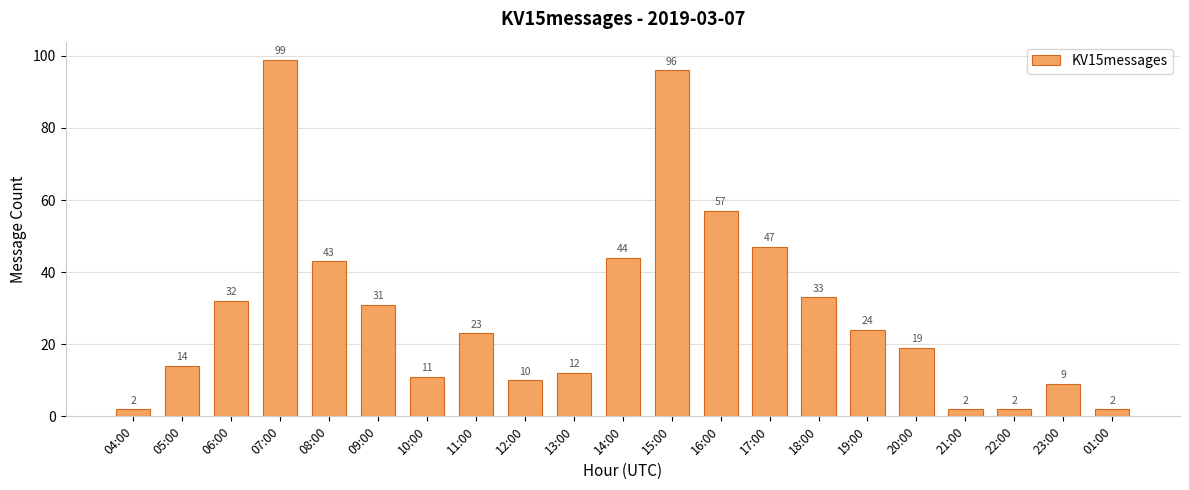

What is the sum of the values at 05:00 and 18:00?

47